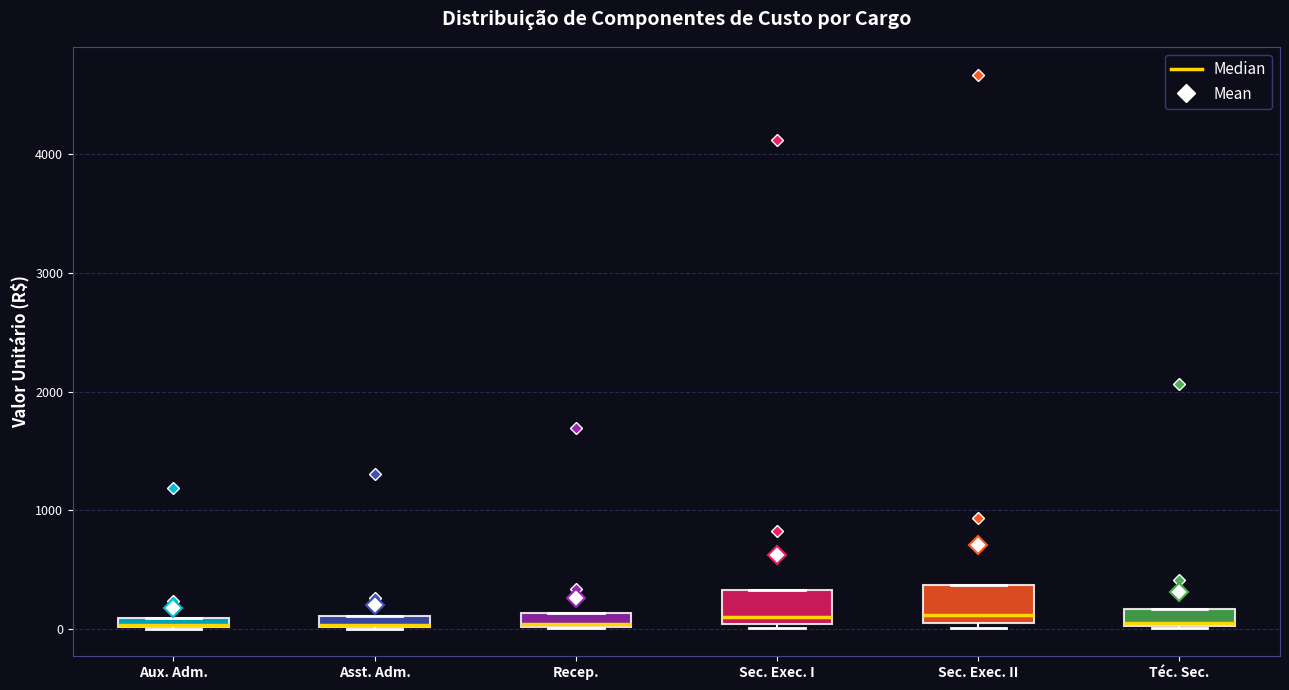

Where is the lower edge of the box for Aux. Adm. on the y-axis? The values are not printed on the chart, so give them approximately, as read against the axis.

0